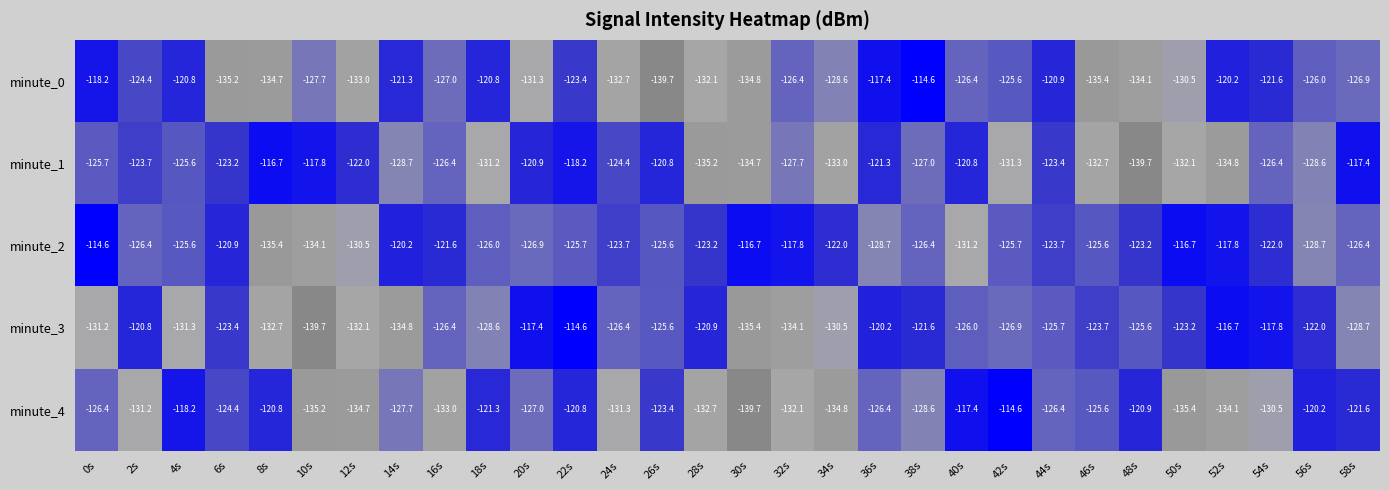

What is the spread (max minus min) of values at 8s?

18.7